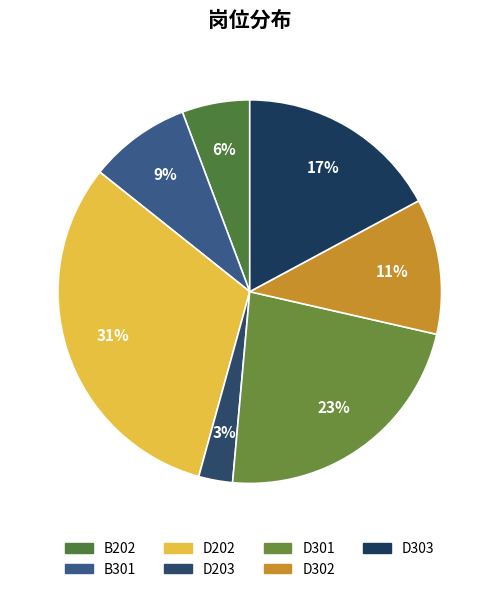

Is B301 the majority of the pie?

No